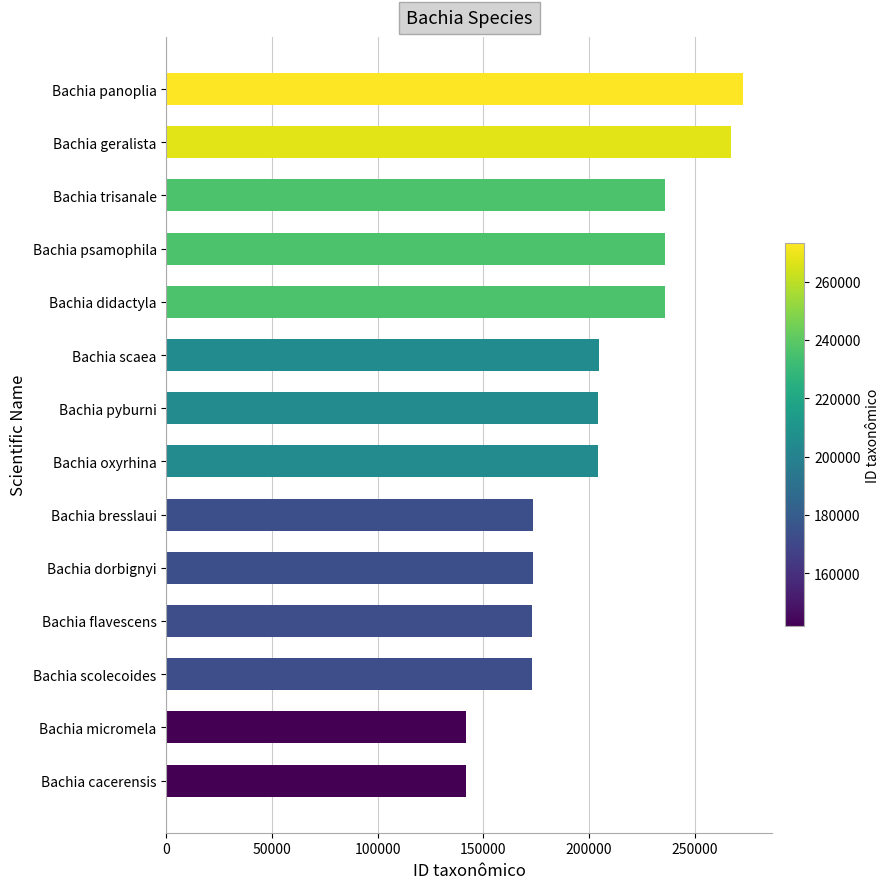

The value at Bachia scolecoides is 276106. True or false?

False